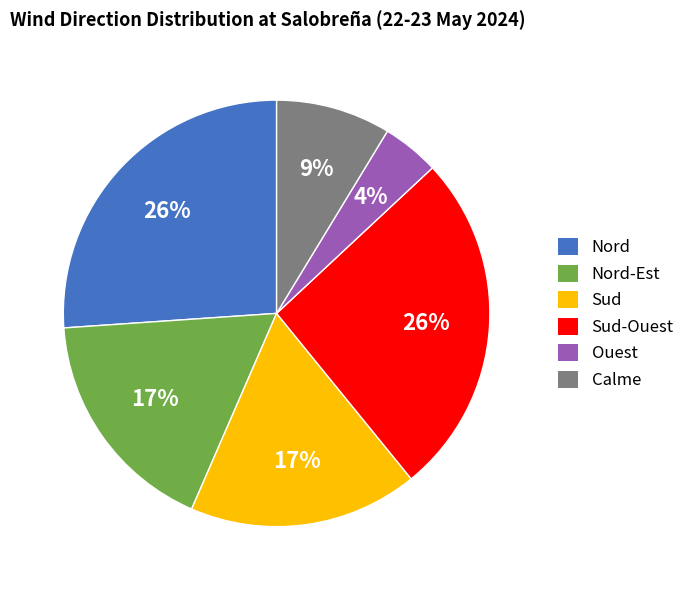

To the nearest percent, what percentage of the pie is Sud?

17%